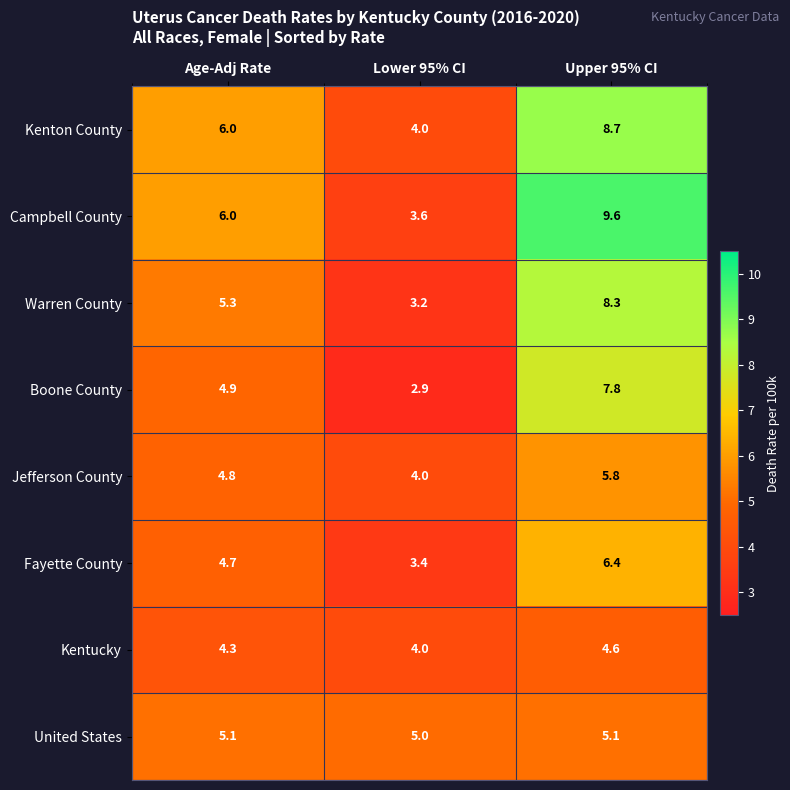

The Campbell County series shows 3.6 at Lower 95% CI. True or false?

True